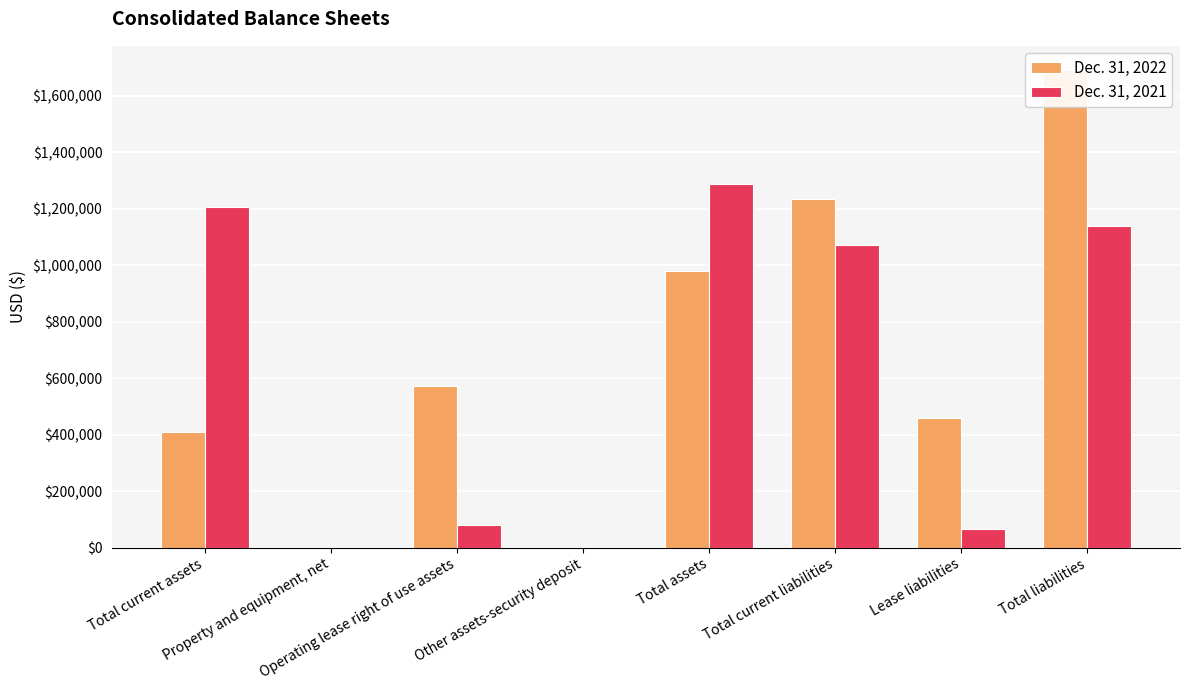

What are all the series names shown in the legend?

Dec. 31, 2022, Dec. 31, 2021